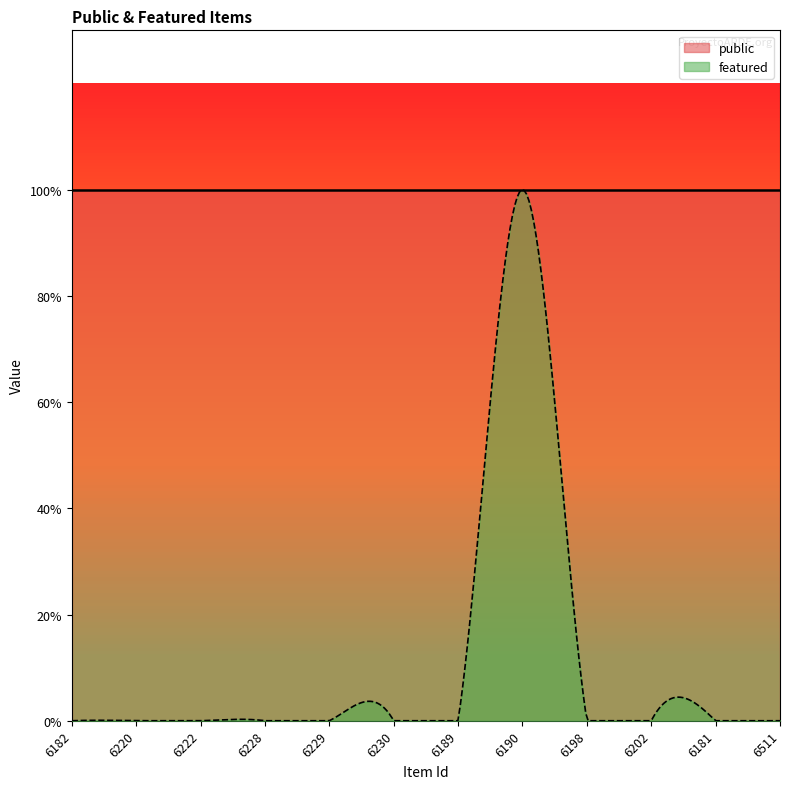

Count the featured values in the range 0 to 1.

12